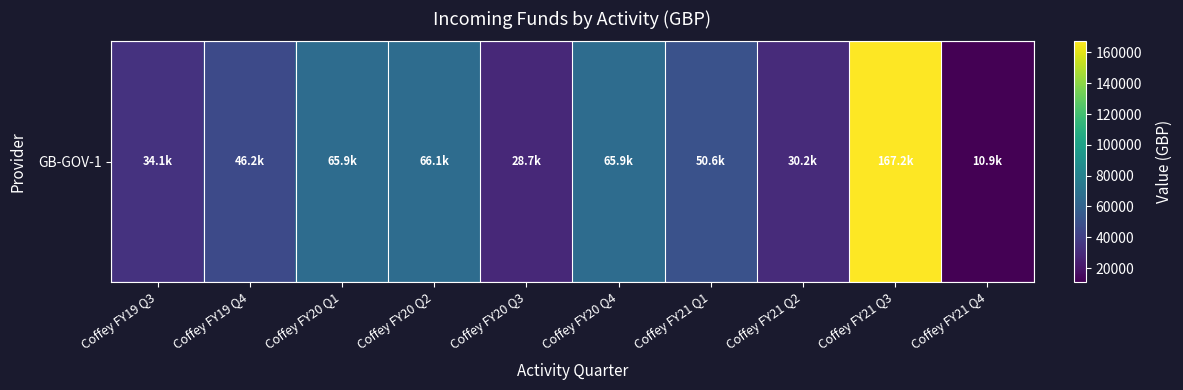

The value at Coffey FY19 Q4 is 16303.7. True or false?

False